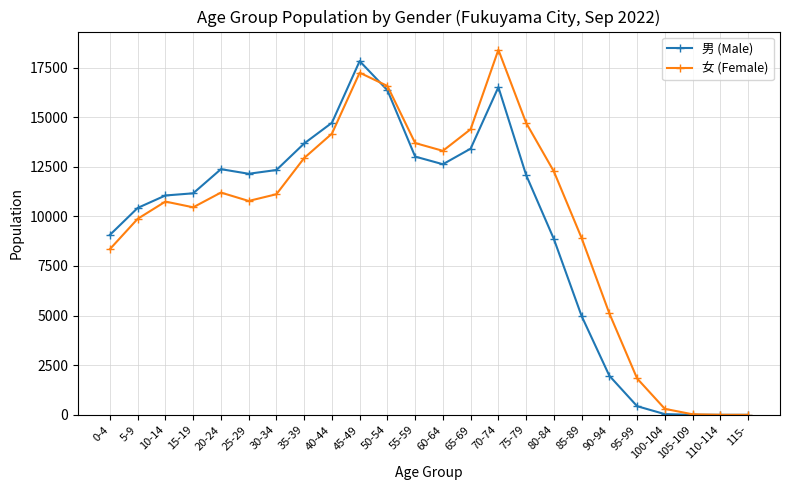

How many lines are shown in the chart?

2